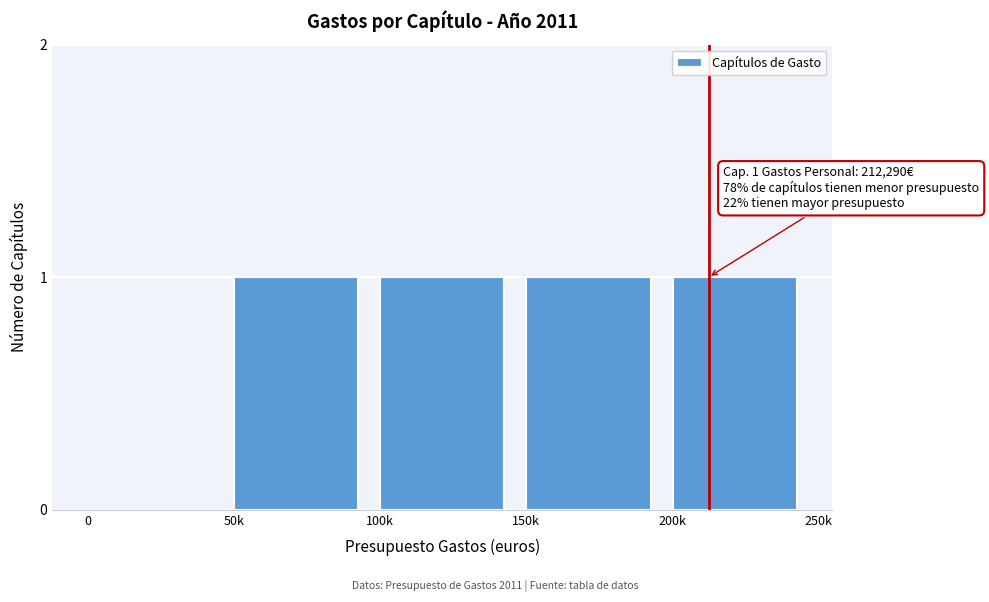

Reading left to right, what are all the values shown in this chart?

0=0	50k=1	100k=1	150k=1	200k=1